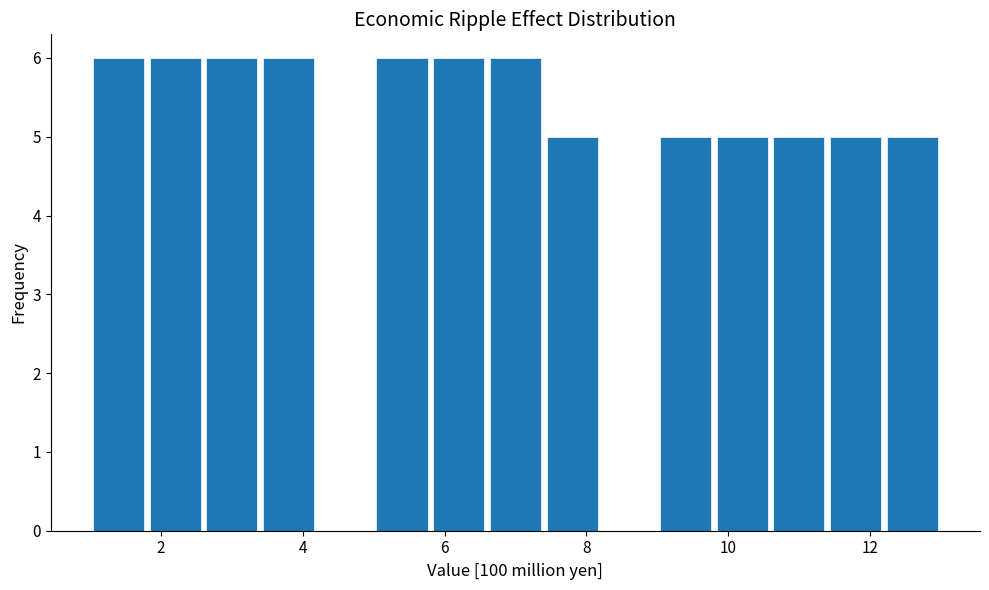

Reading left to right, list every bar in this chart as the range it spans on the x-axis followed by its height. The values are not printed on the chart, so give them approximately, as read against the axis.

1.0 to 1.8: 6
1.8 to 2.6: 6
2.6 to 3.4: 6
3.4 to 4.2: 6
4.2 to 5.0: 0
5.0 to 5.8: 6
5.8 to 6.6: 6
6.6 to 7.4: 6
7.4 to 8.2: 5
8.2 to 9.0: 0
9.0 to 9.8: 5
9.8 to 10.6: 5
10.6 to 11.4: 5
11.4 to 12.2: 5
12.2 to 13.0: 5